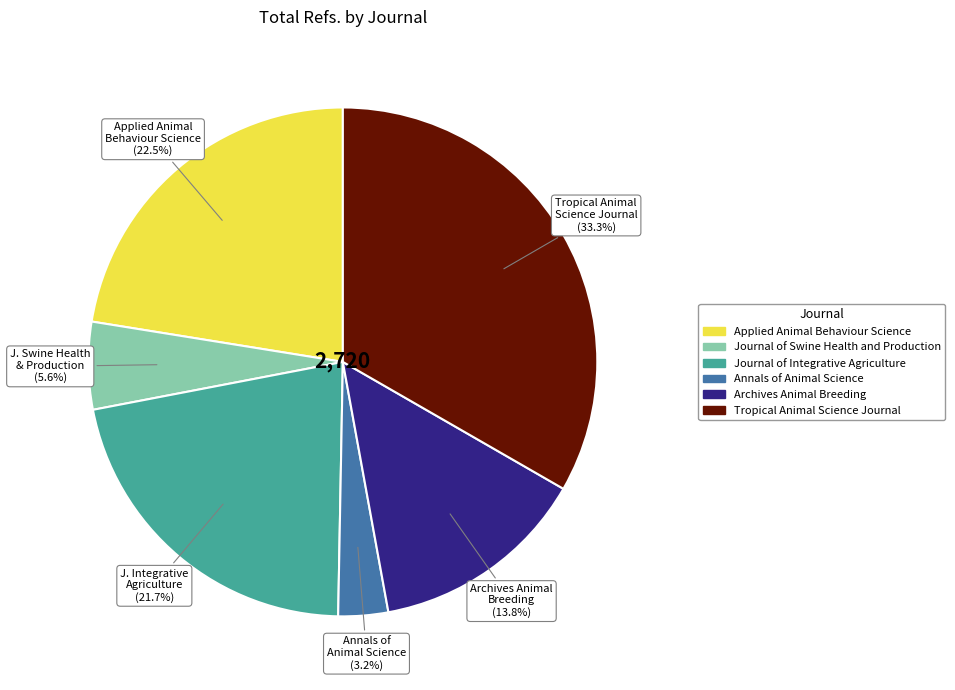

Which has a higher value, Tropical Animal Science Journal or Journal of Integrative Agriculture?

Tropical Animal Science Journal